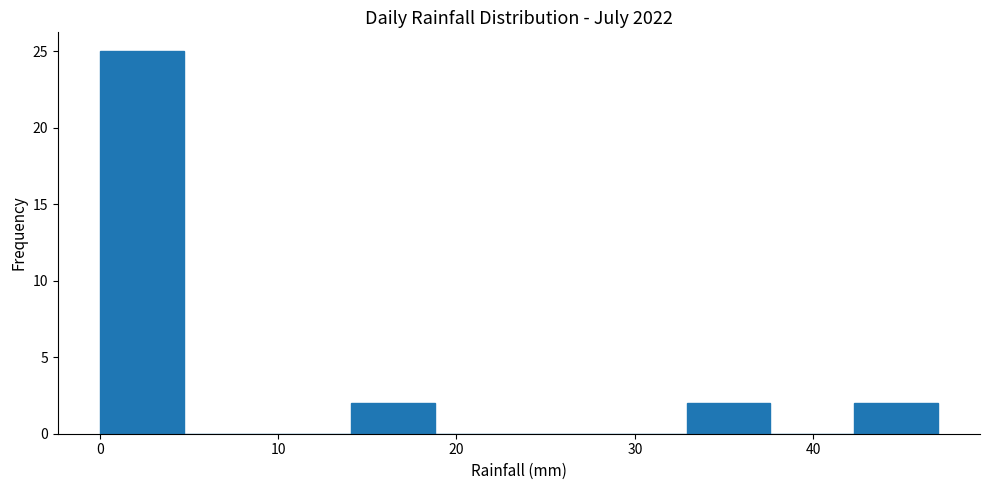

Which range on the x-axis has the tallest bar?

0.0 to 4.7